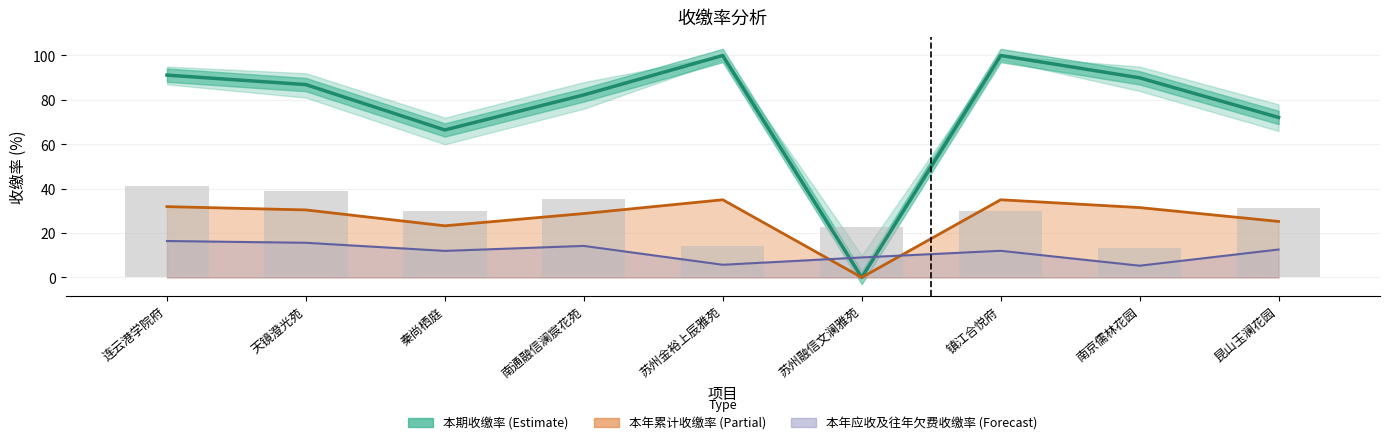

Which has a higher value, 南通融信澜宸花苑 or 镇江合悦府?

镇江合悦府